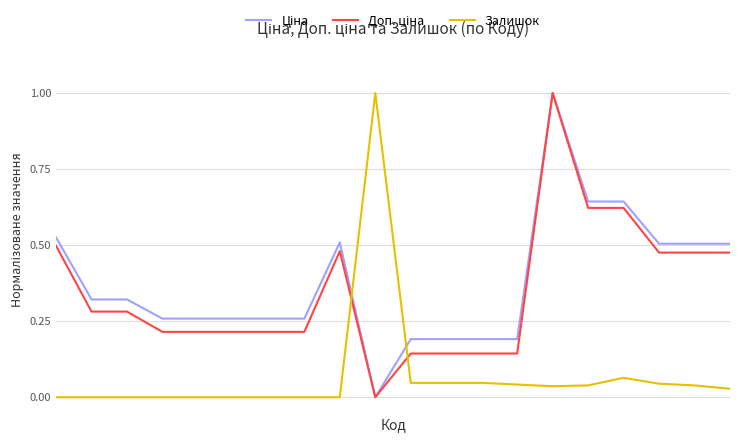

What is the maximum value for Залишок?

1.0